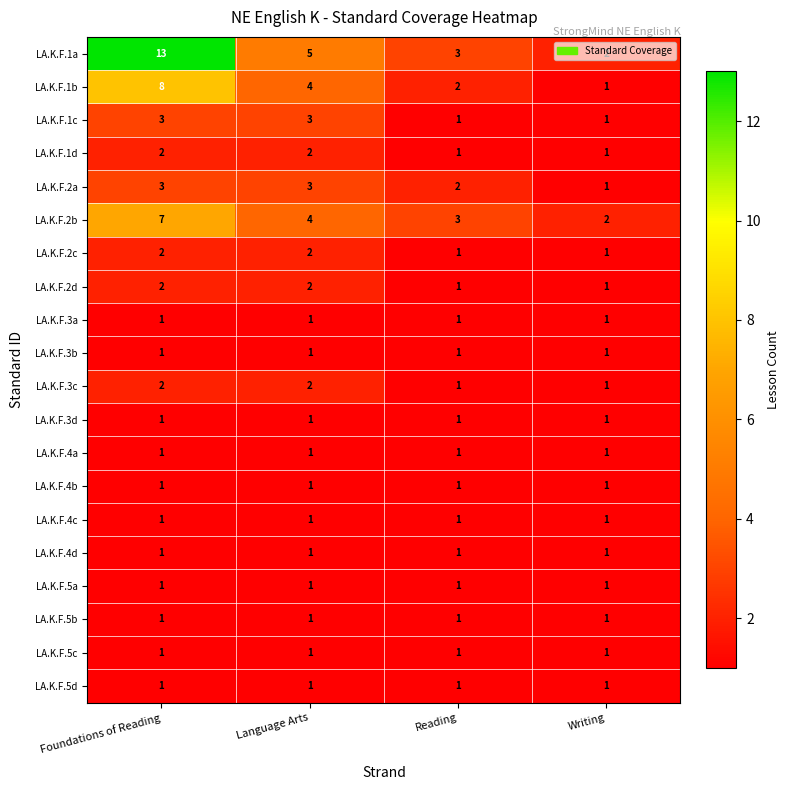

What is the spread (max minus min) of values at Reading?

2